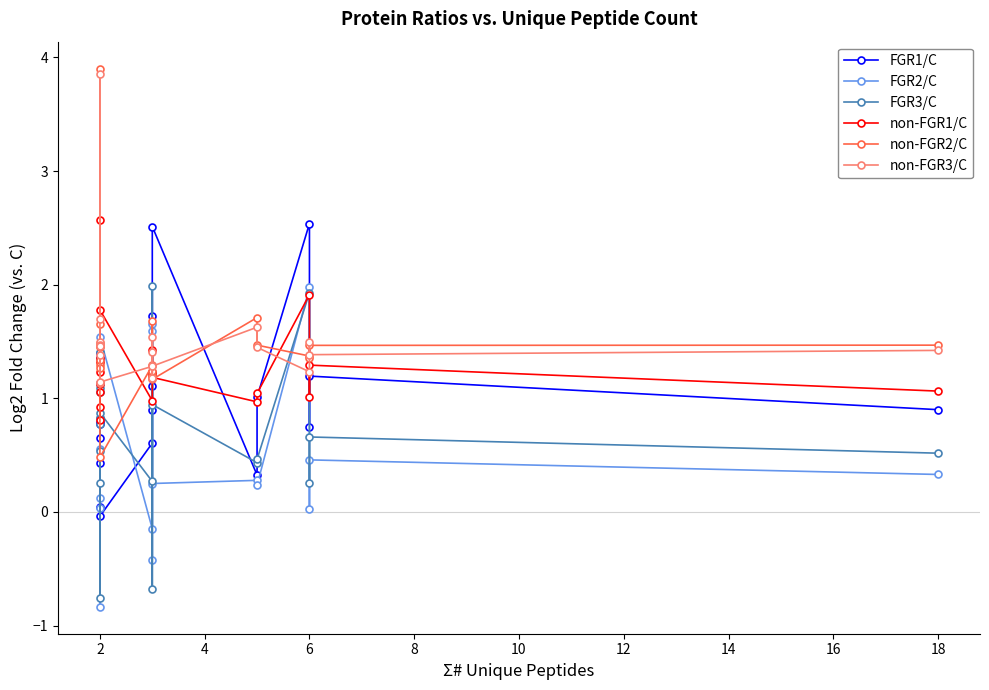

How many categories are shown in the chart?

20